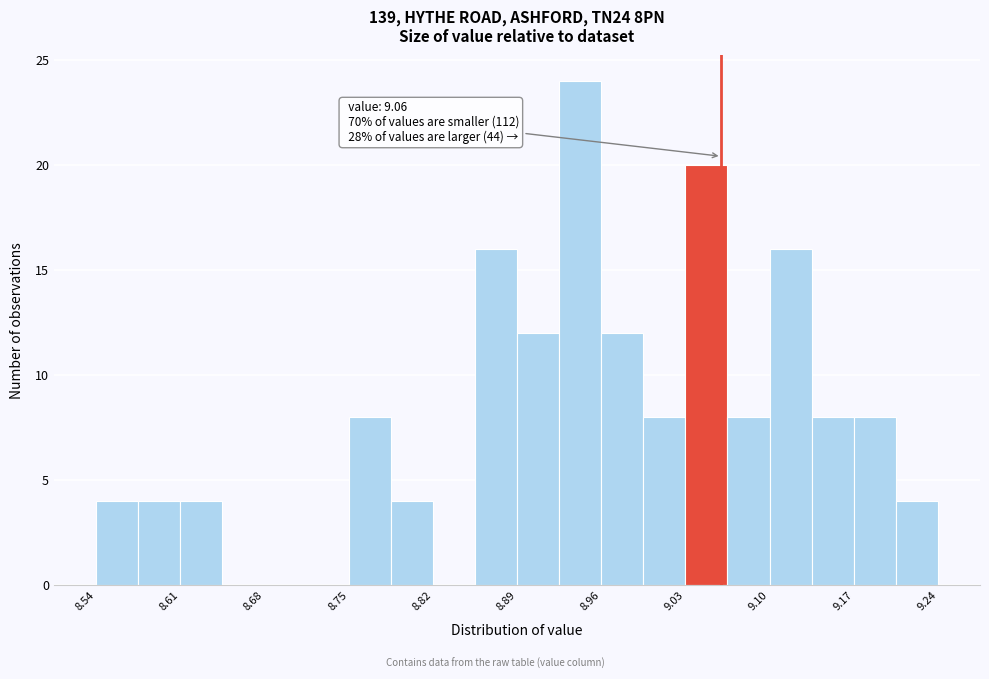

Read against the x-axis, roughly where is the centre of the tallest bar?

8.94